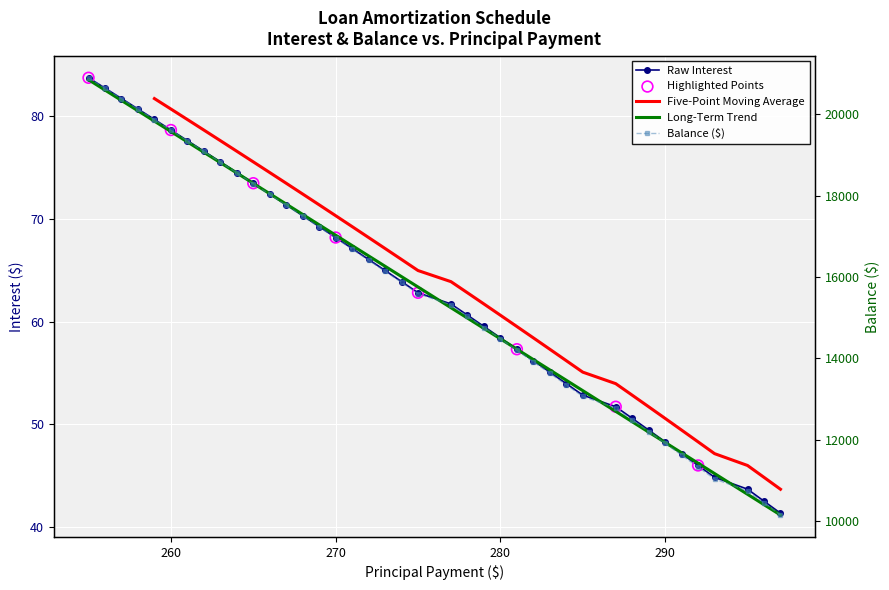

Which series has the largest total across all categories?

Balance